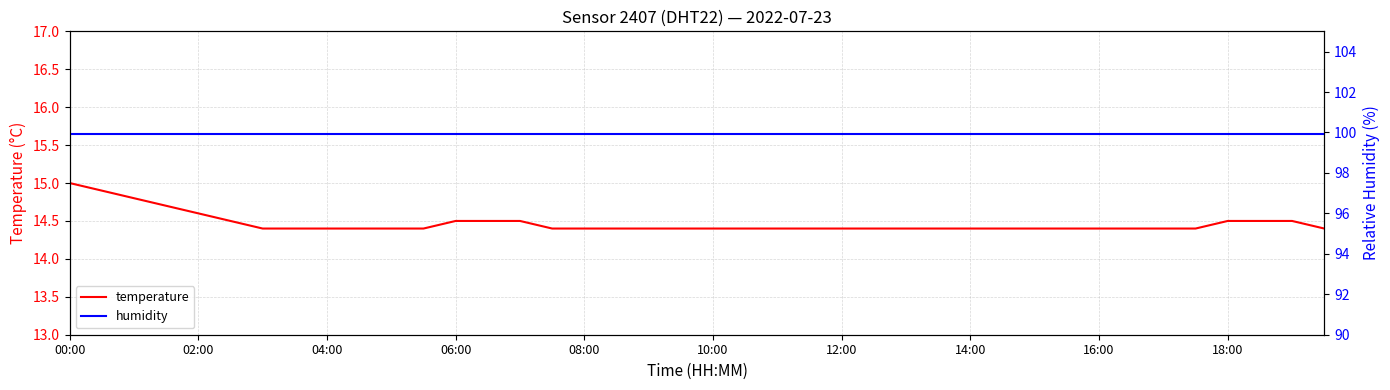

Reading left to right, what are all the values shown in this chart?

temperature: 15.0	14.9	14.8	14.7	14.6	14.5	14.4	14.4	14.4	14.4	14.4	14.4	14.5	14.5	14.5	14.4	14.4	14.4	14.4	14.4	14.4	14.4	14.4	14.4	14.4	14.4	14.4	14.4	14.4	14.4	14.4	14.4	14.4	14.4	14.4	14.4	14.5	14.5	14.5	14.4
humidity: 99.9	99.9	99.9	99.9	99.9	99.9	99.9	99.9	99.9	99.9	99.9	99.9	99.9	99.9	99.9	99.9	99.9	99.9	99.9	99.9	99.9	99.9	99.9	99.9	99.9	99.9	99.9	99.9	99.9	99.9	99.9	99.9	99.9	99.9	99.9	99.9	99.9	99.9	99.9	99.9